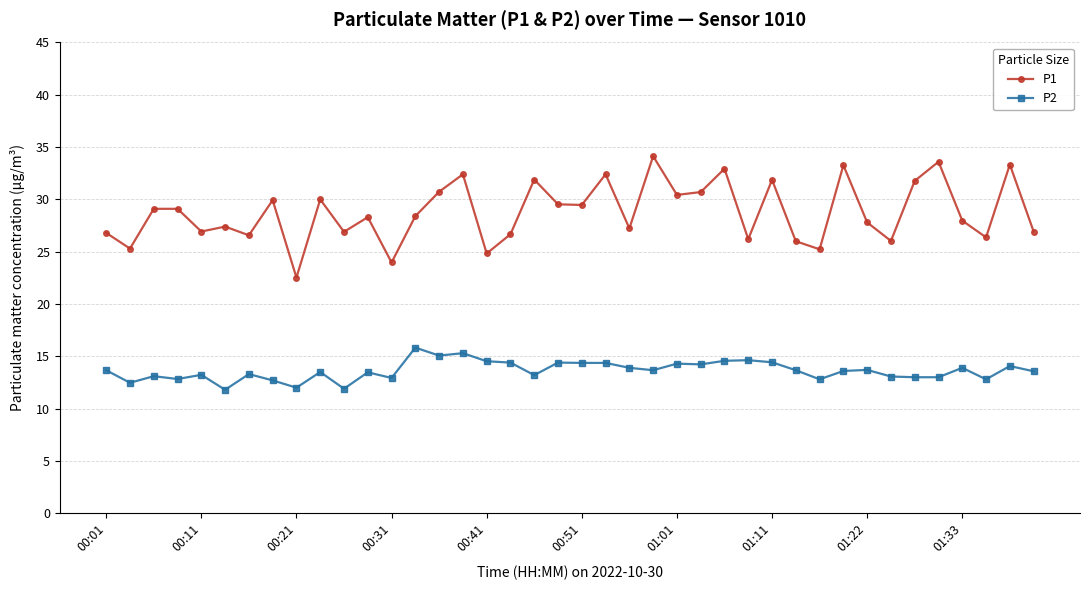

What is the average value of the P2 series?

13.6